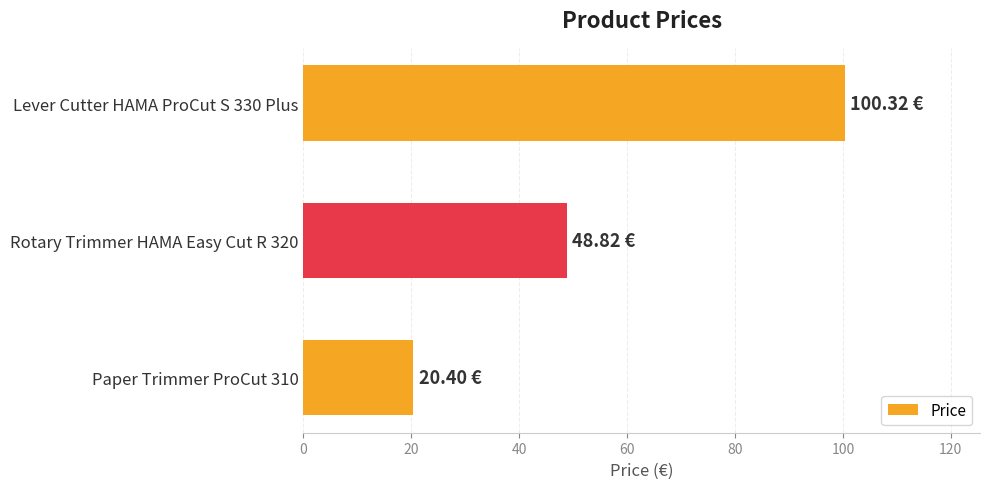

Which category has the highest value across all series?

Lever Cutter HAMA ProCut S 330 Plus